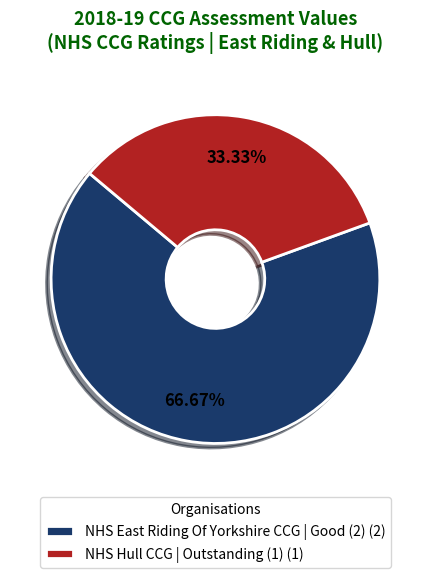

To the nearest percent, what percentage of the pie is NHS Hull CCG?

33%